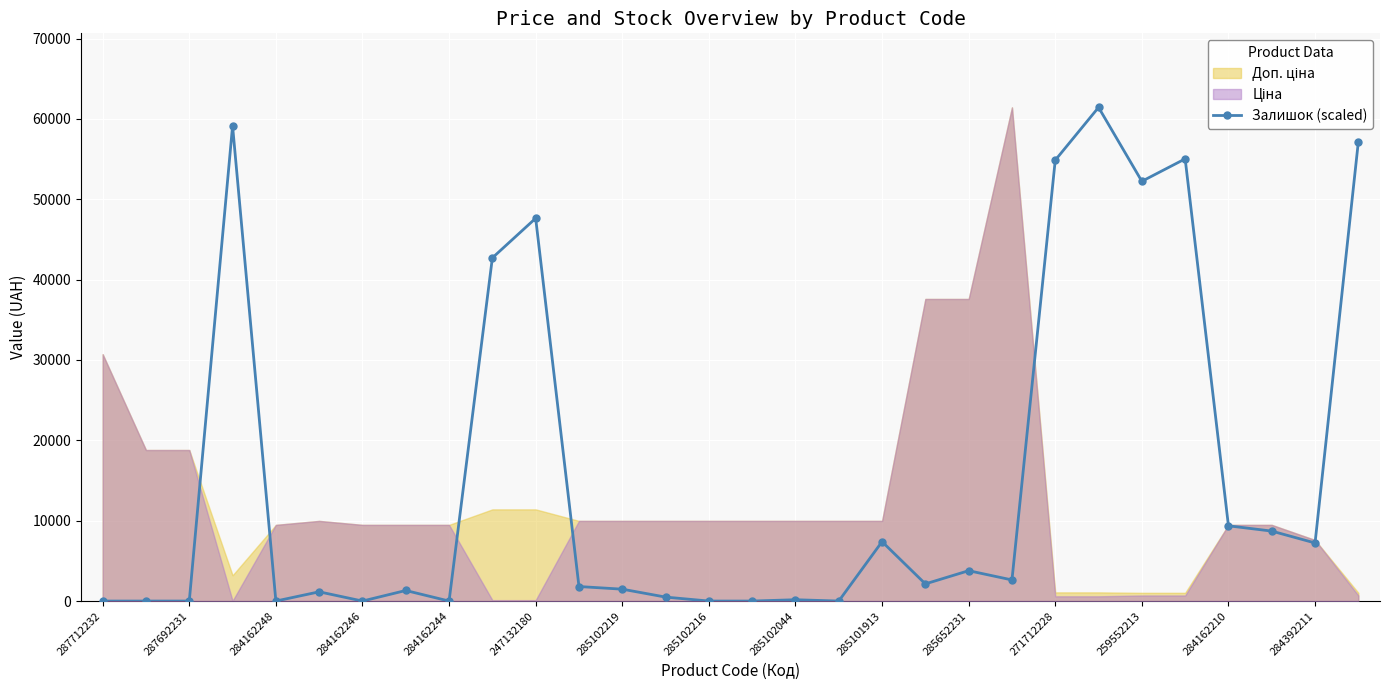

True or false: there are more than 0 points higher than both neighbors.

True